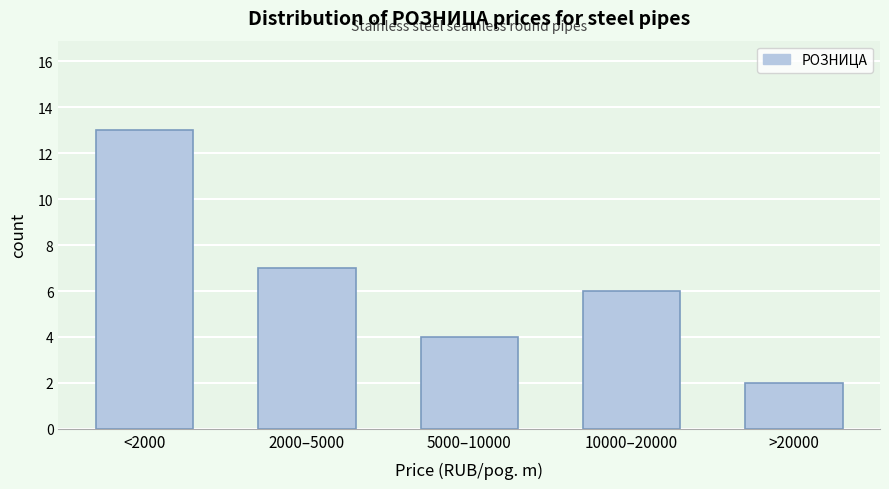

Reading left to right, what are all the values shown in this chart?

<2000=13	2000–5000=7	5000–10000=4	10000–20000=6	>20000=2